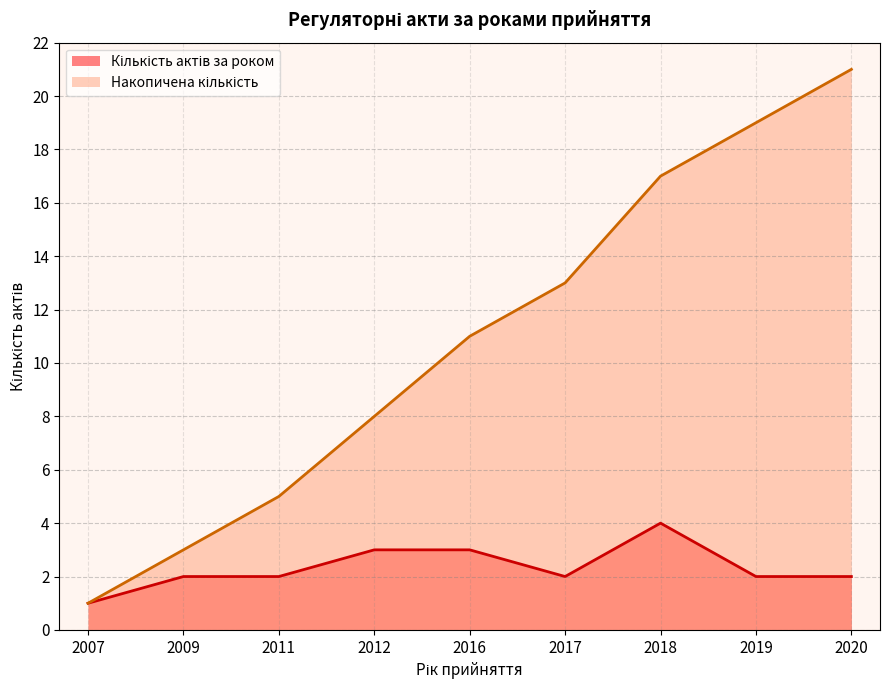

Which category has the highest value across all series?

2020